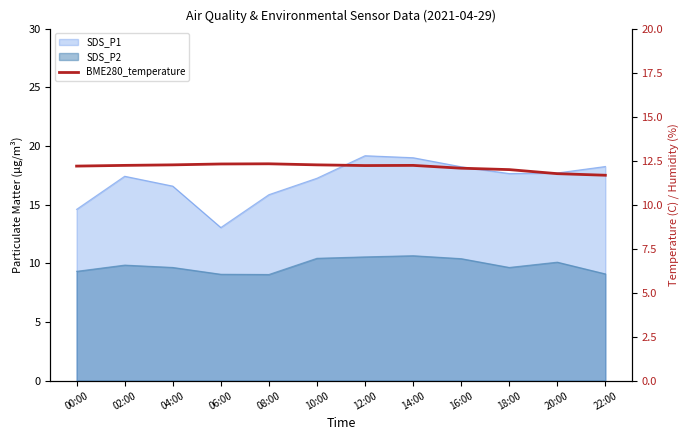

True or false: the data shows 3.4 at 12:00.

False